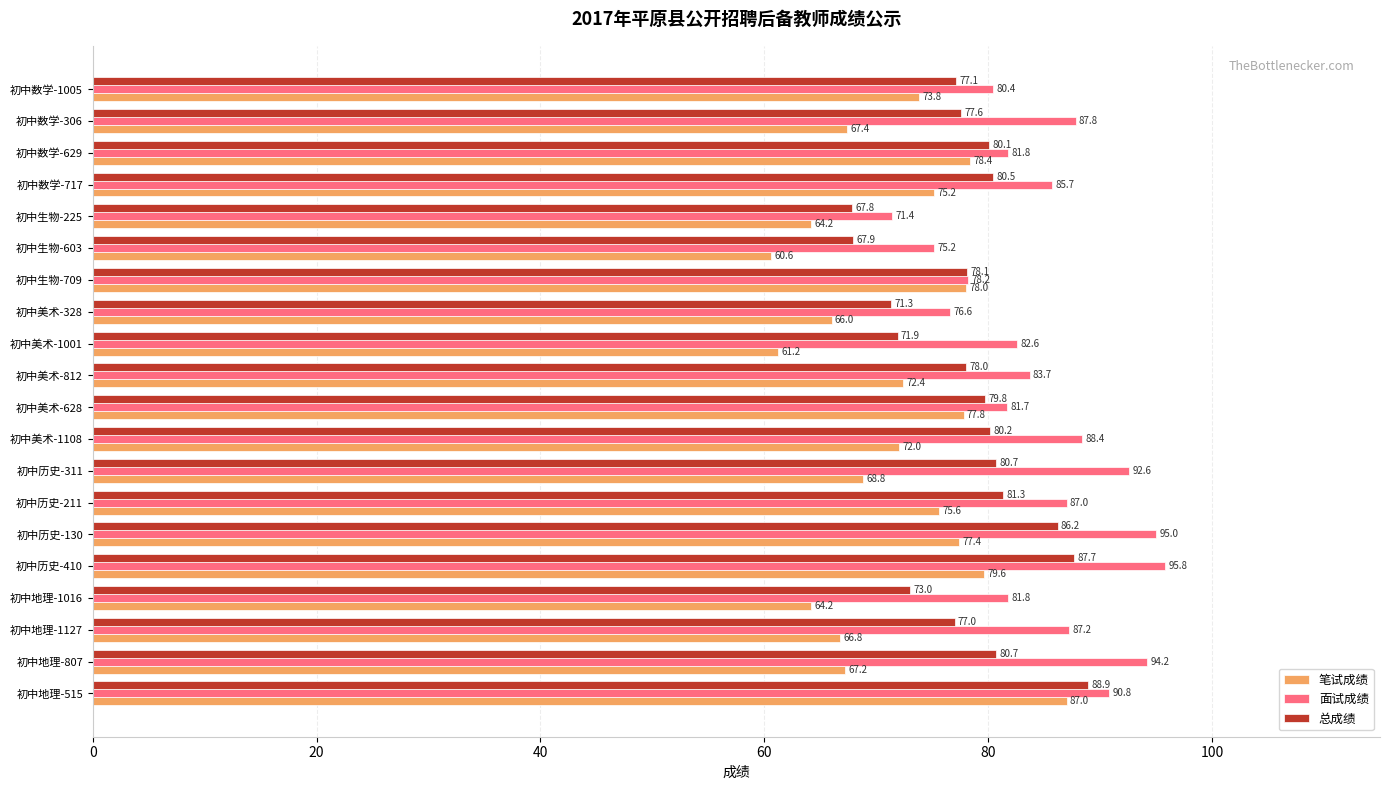

What is the minimum value shown in the chart?

60.6